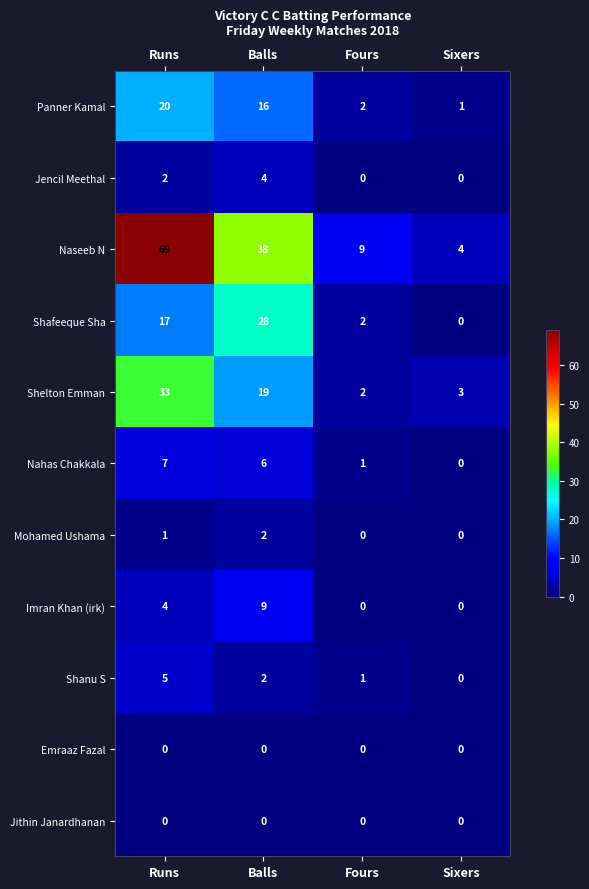

The Panner Kamal series shows 5 at Runs. True or false?

False